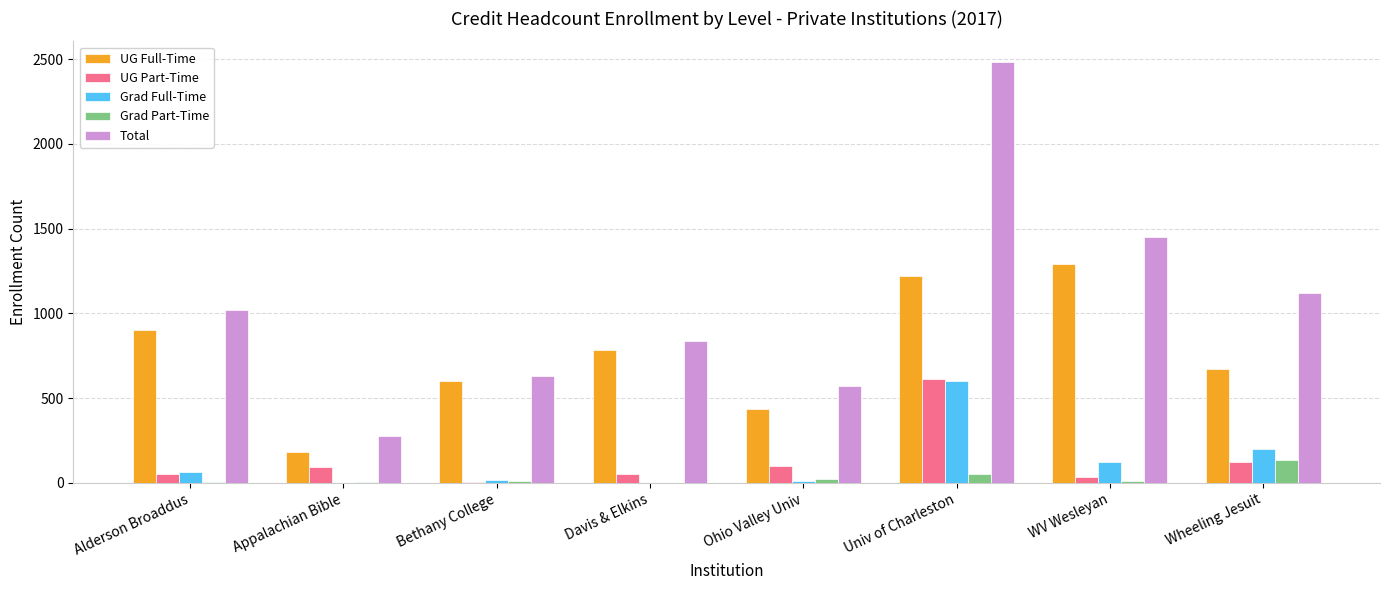

Which label corresponds to the largest value in the chart?

Univ of Charleston